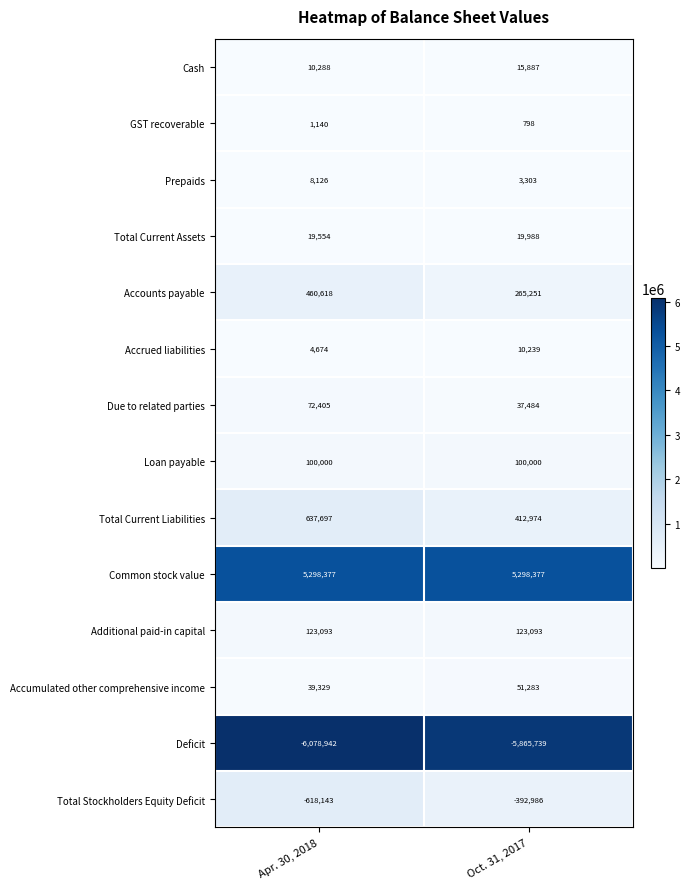

Is it true that Loan payable equals 100000 at Apr. 30, 2018?

True